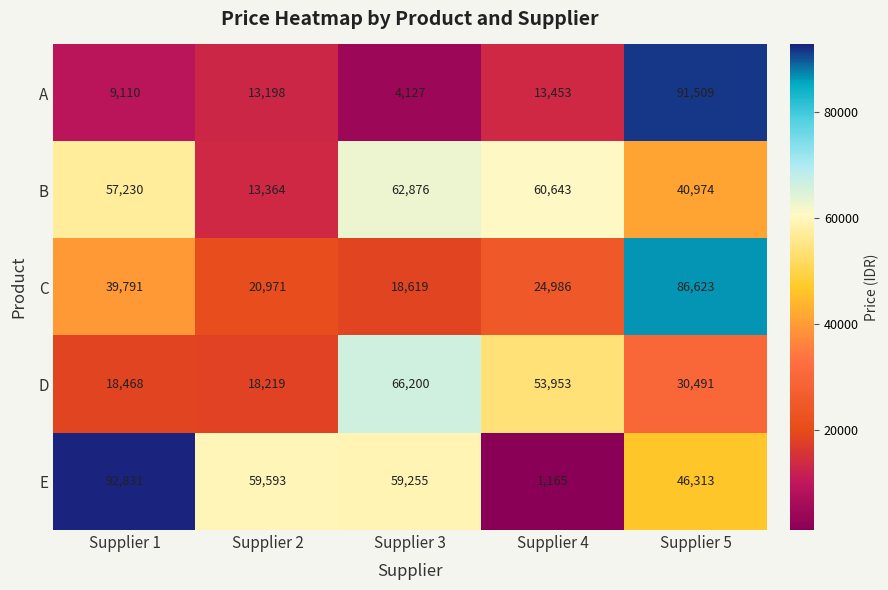

Which series changed the most between Supplier 2 and Supplier 4?

E